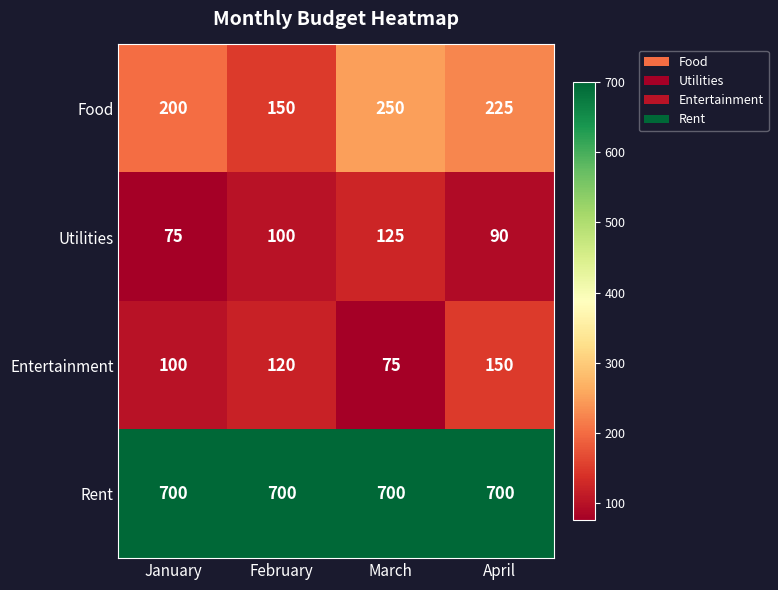

What is the average value of the Entertainment series?

111